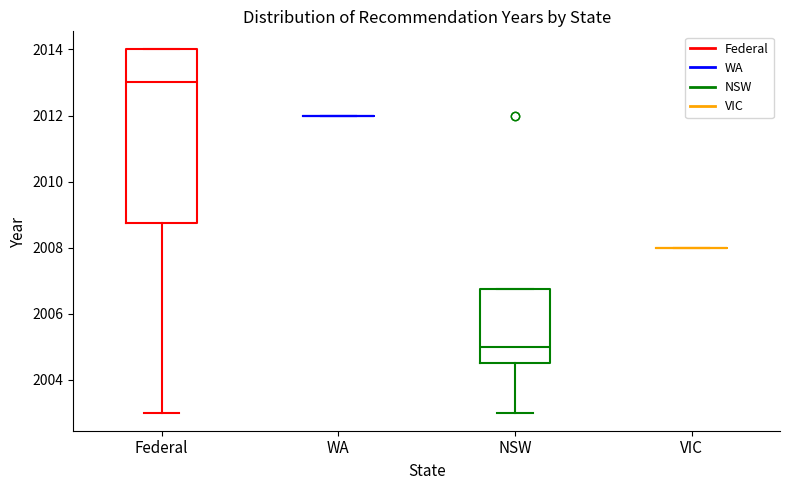

Comparing the boxes themselves (not the whiskers), which one is the tallest?

Federal